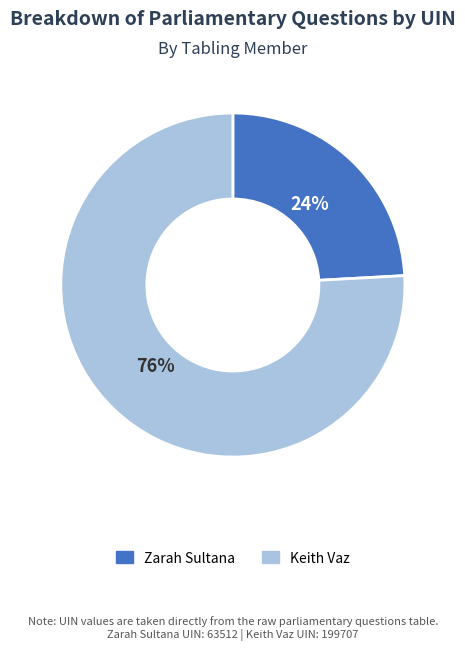

To the nearest percent, what is the difference between the largest and smallest slice percentages?

52%